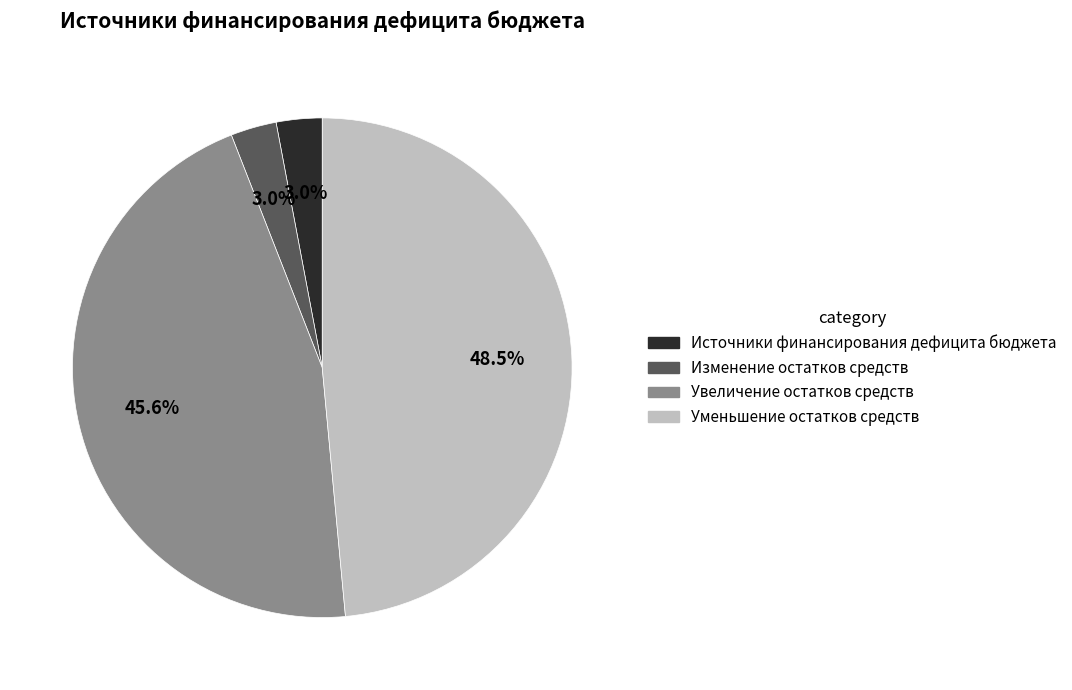

What is the largest slice in the pie chart?

Уменьшение остатков средств